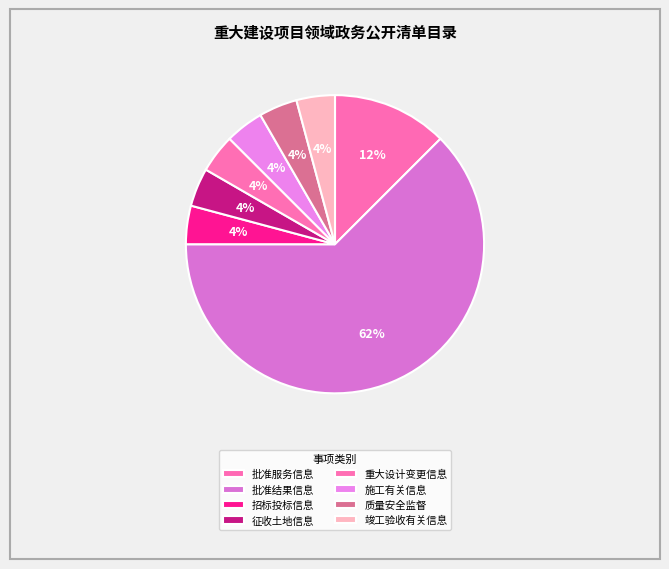

Is there any slice that represents more than half of the pie?

Yes